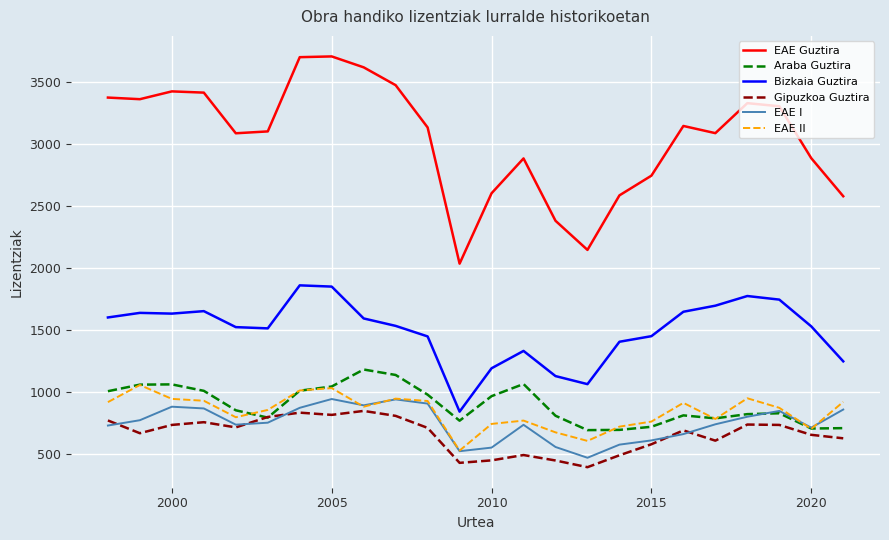

True or false: Araba Guztira and EAE Guztira intersect in this chart.

False